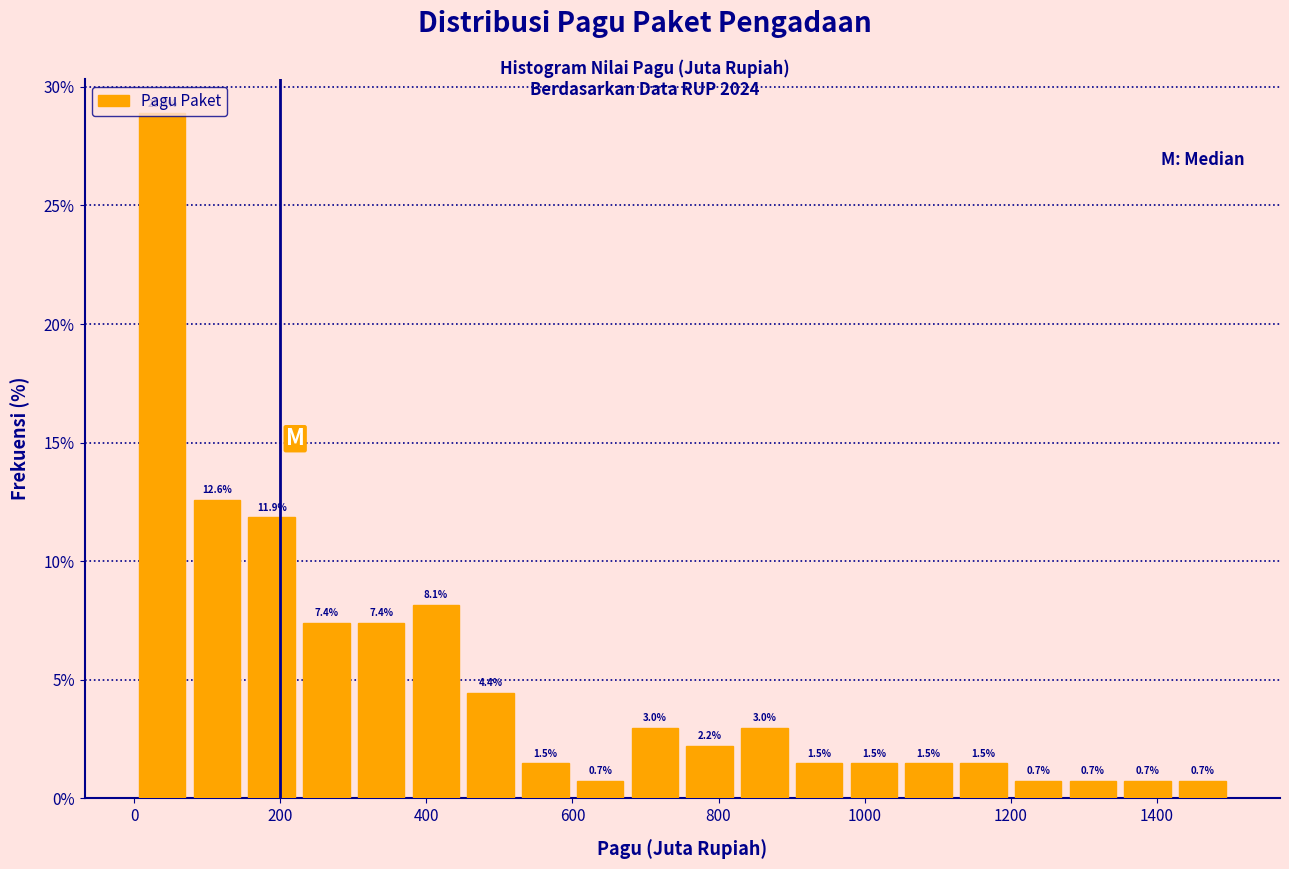

Around what value on the x-axis is the tallest bar? Give the approximate position of its centre, as read against the axis.

40